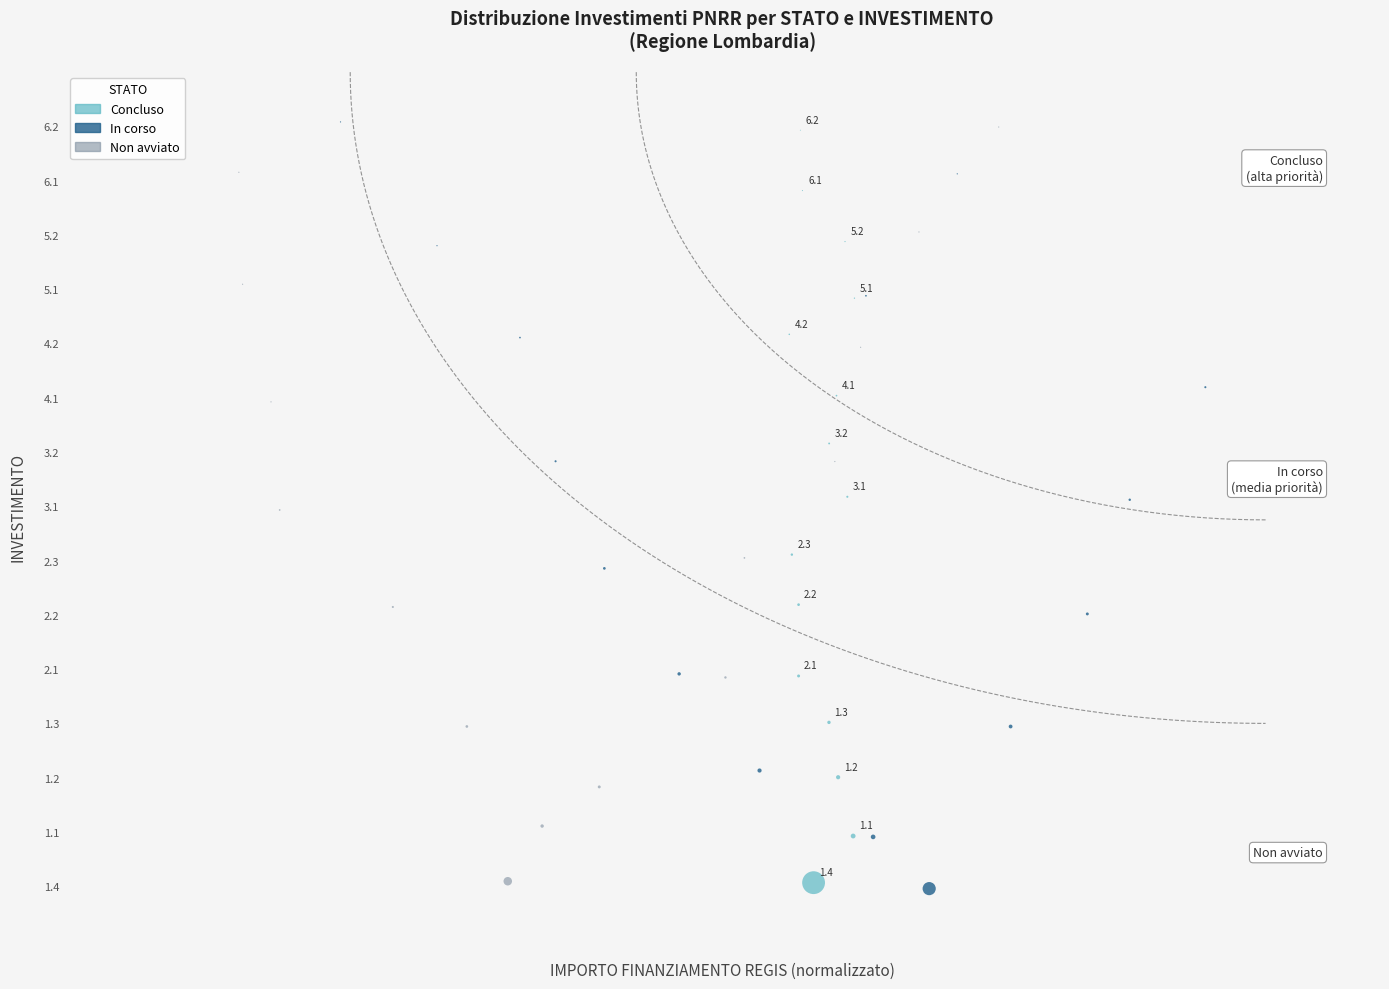

What are all the series names shown in the legend?

Concluso, In corso, Non avviato